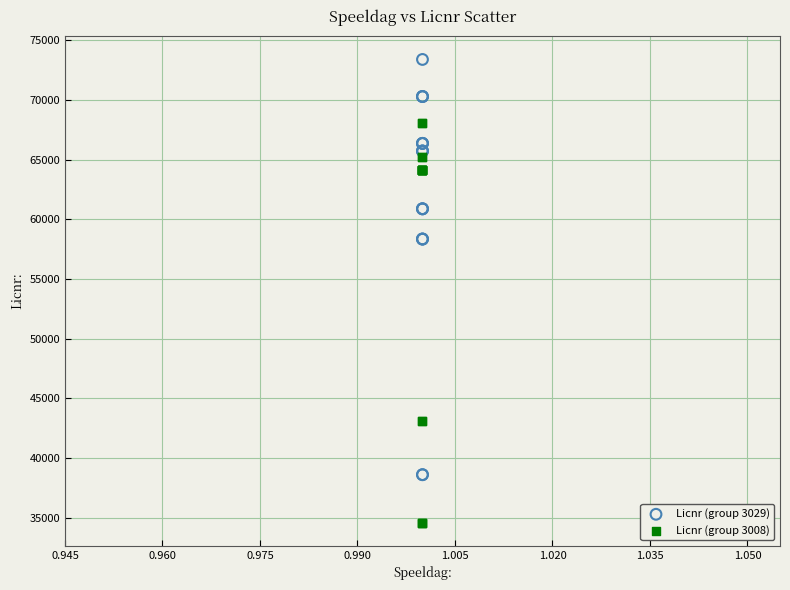

Which series contains the lowest Y value?

Licnr (group 3008)